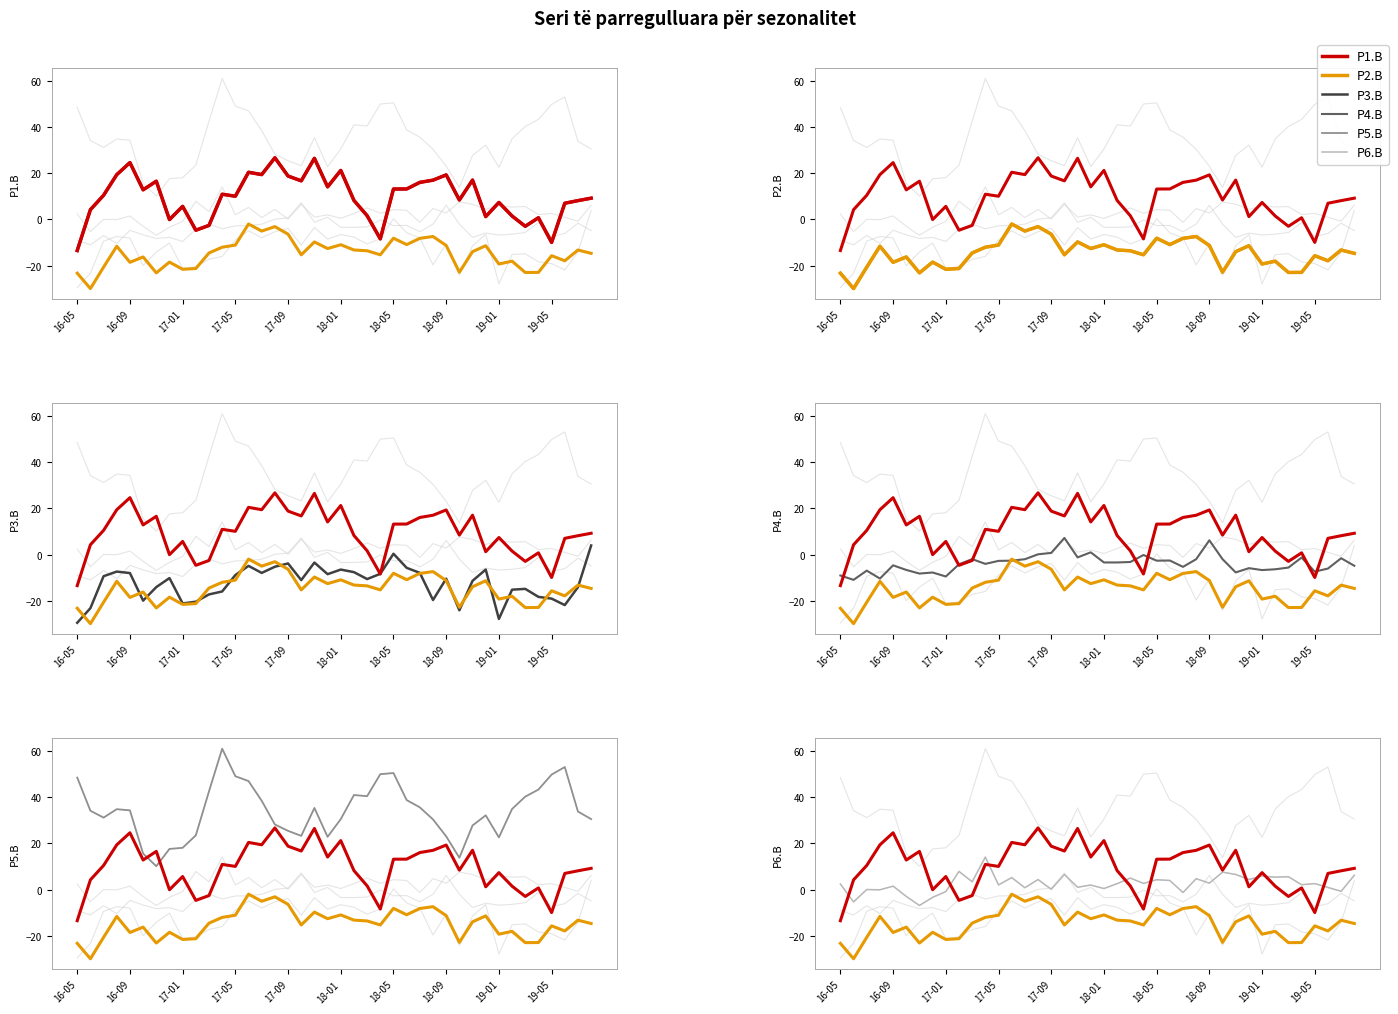

What is the label of the 39th point from the left?

2019-07